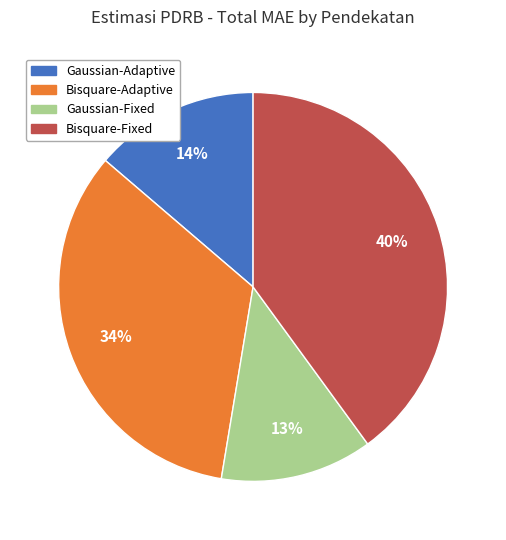

Is there any slice that represents more than half of the pie?

No